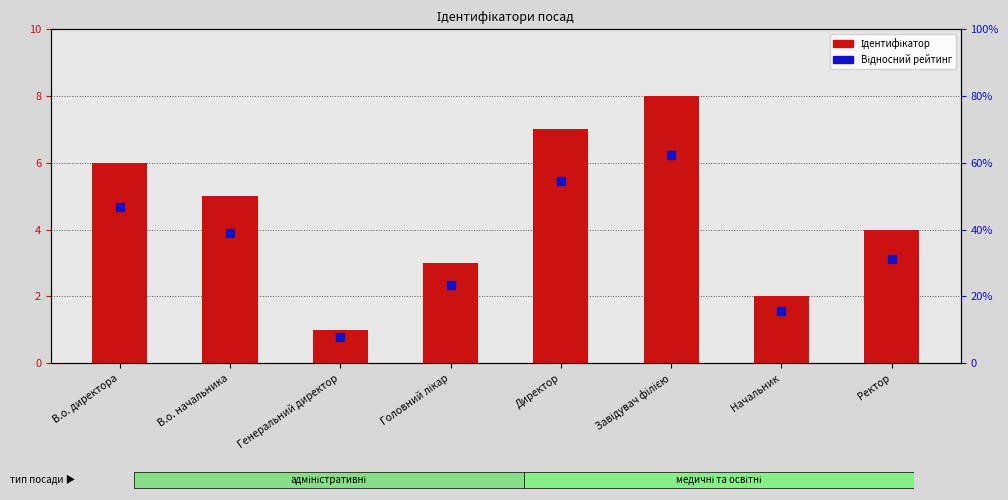

Which series contains the highest Y value?

Ідентифікатор